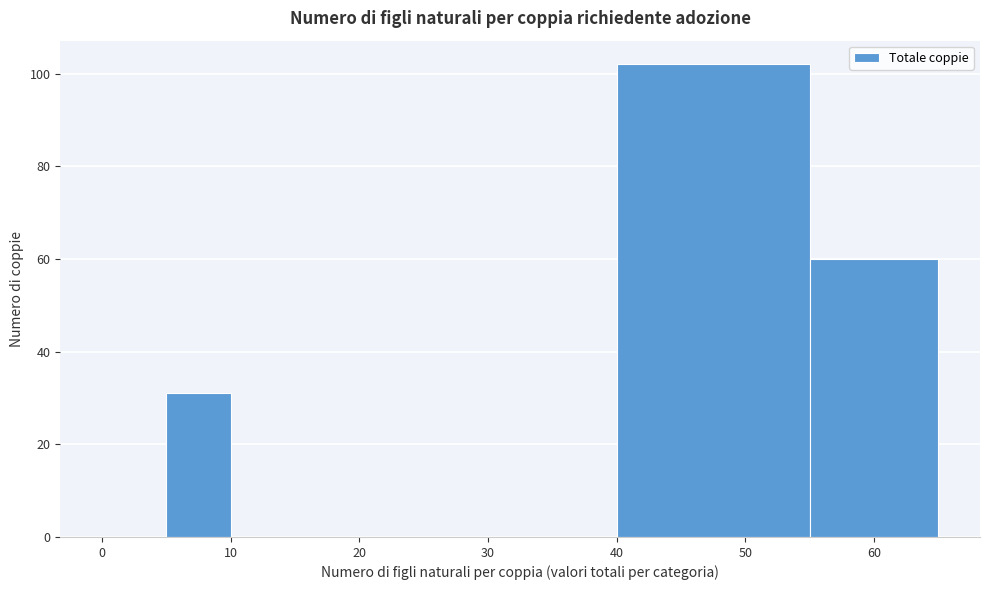

What is the height of the bar covering 5 to 10 on the x-axis? The values are not printed on the chart, so give them approximately, as read against the axis.

32